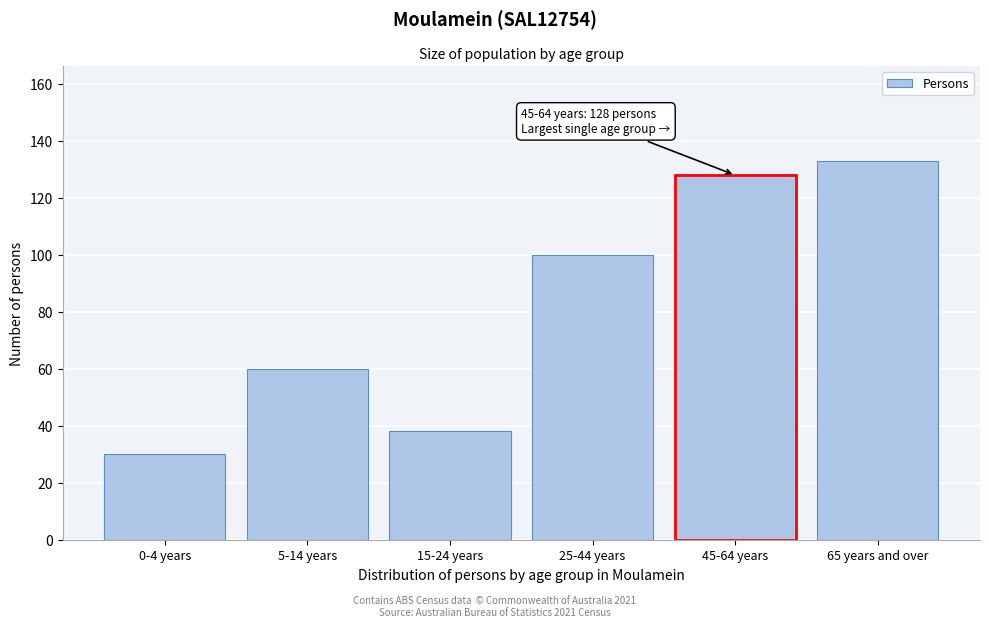

Reading right to left, extract all data points from this chart.

133	128	100	38	60	30